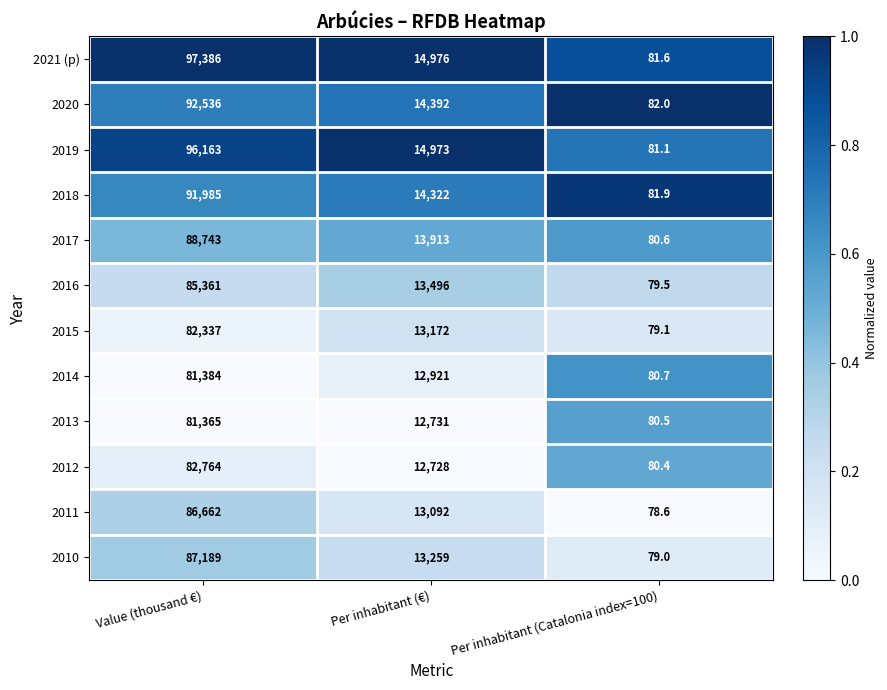

The value of 2021 (p) at Value (thousand €) is 97386.0. True or false?

True